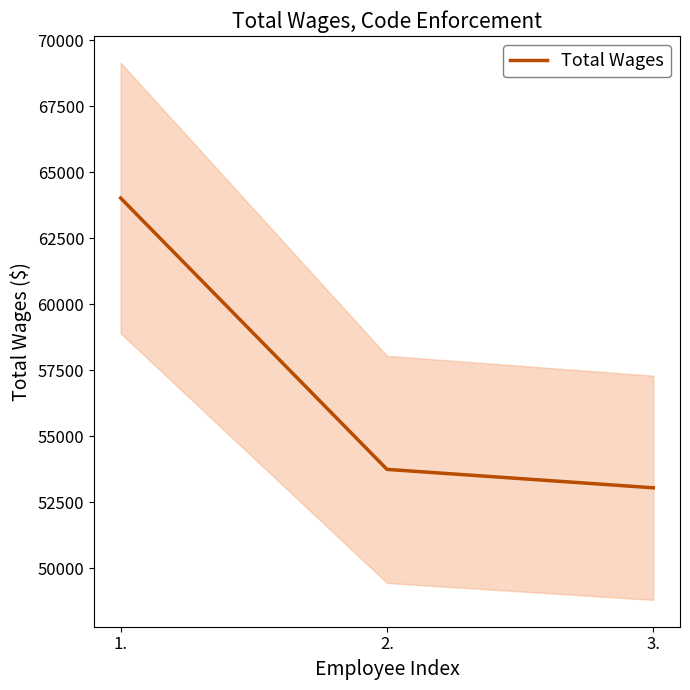

How many data points does each series have?

3